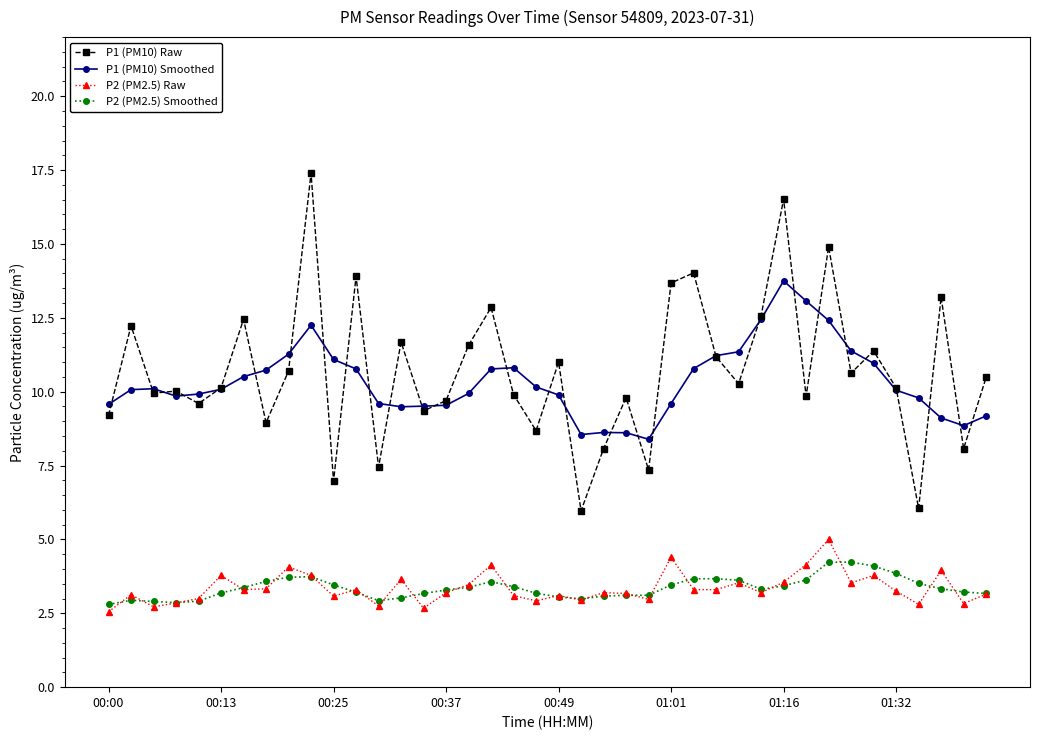

True or false: P1 (PM10) Raw has more than 1 points higher than both neighbors.

True